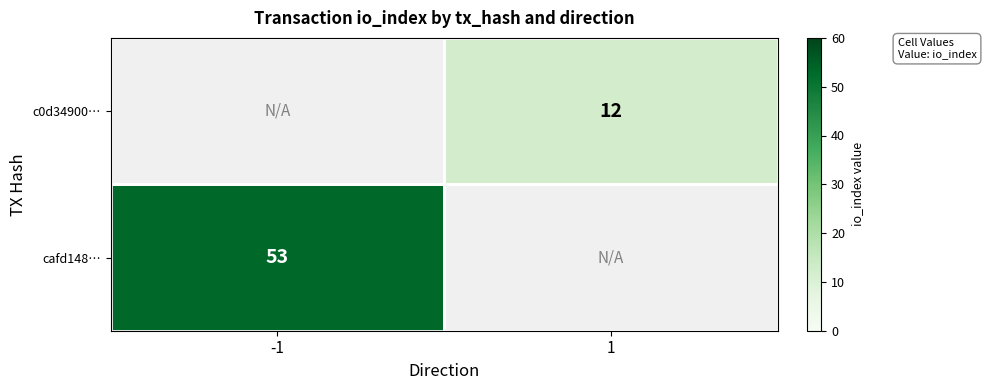

Is it true that cafd148… equals 78 at -1?

False